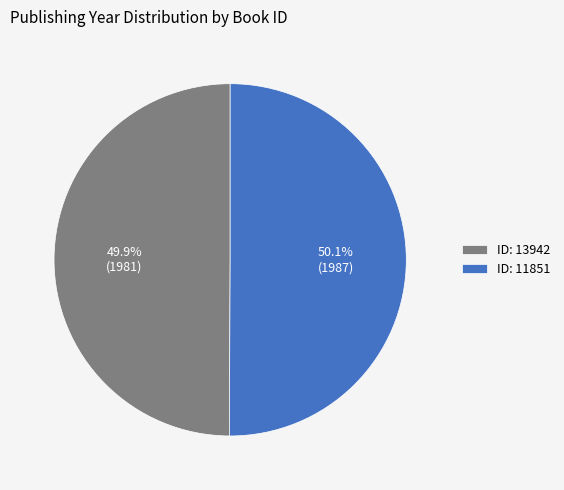

What portion of the pie excludes ID: 13942?

50.1%